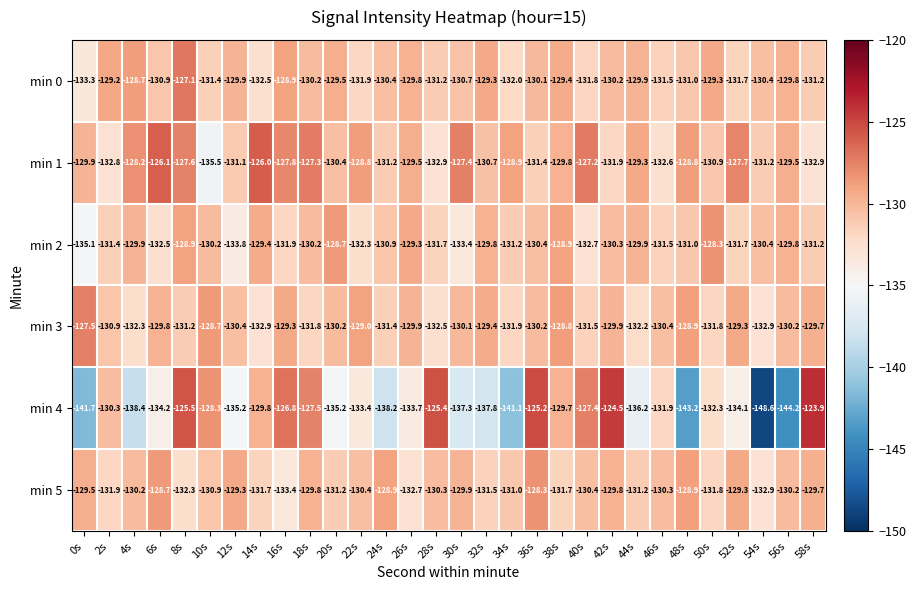

Count the number of categories in the chart.

30